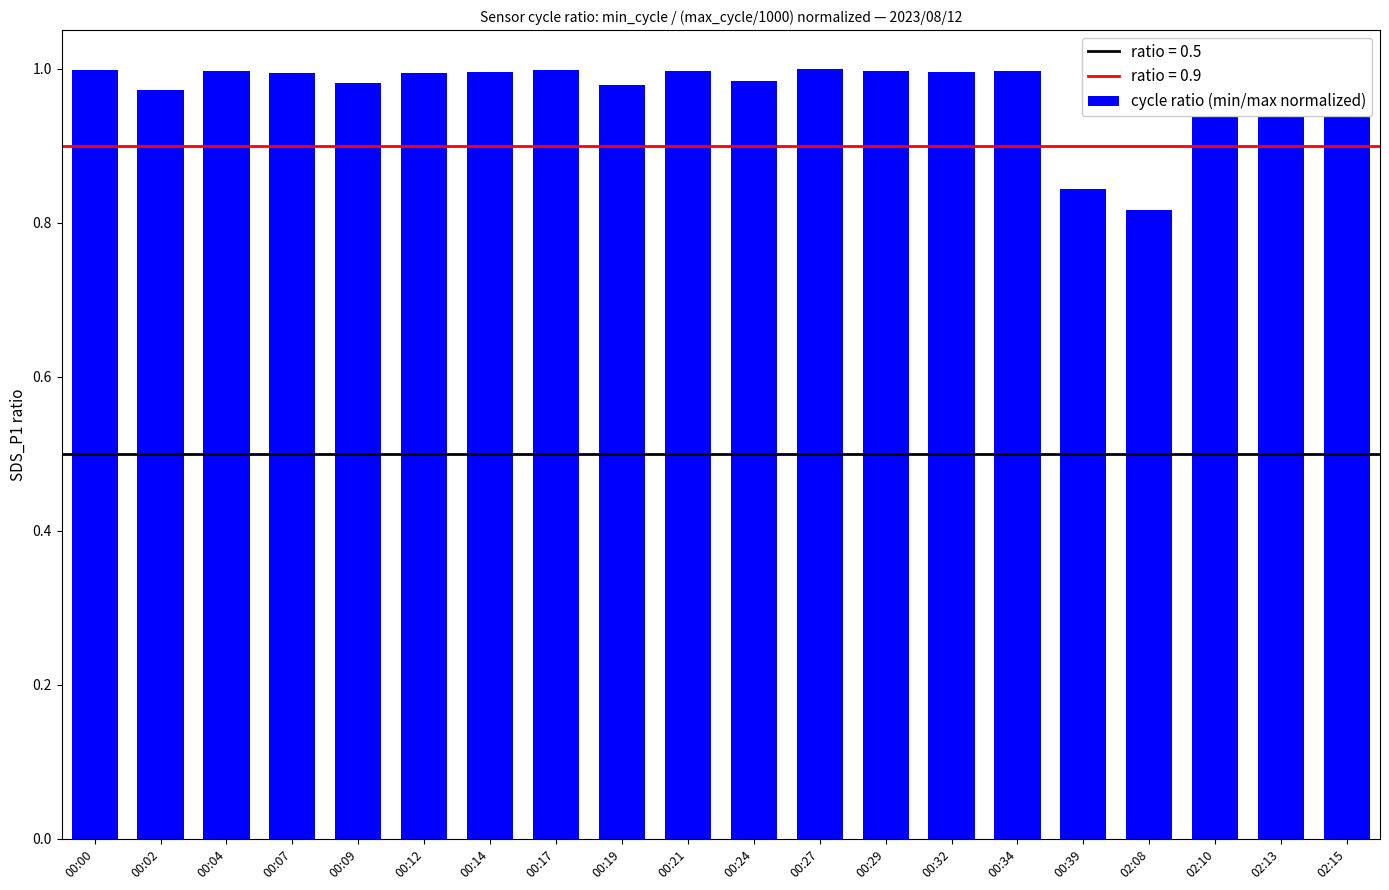

What is the sum of the values at 00:24 and 02:13?

2.0